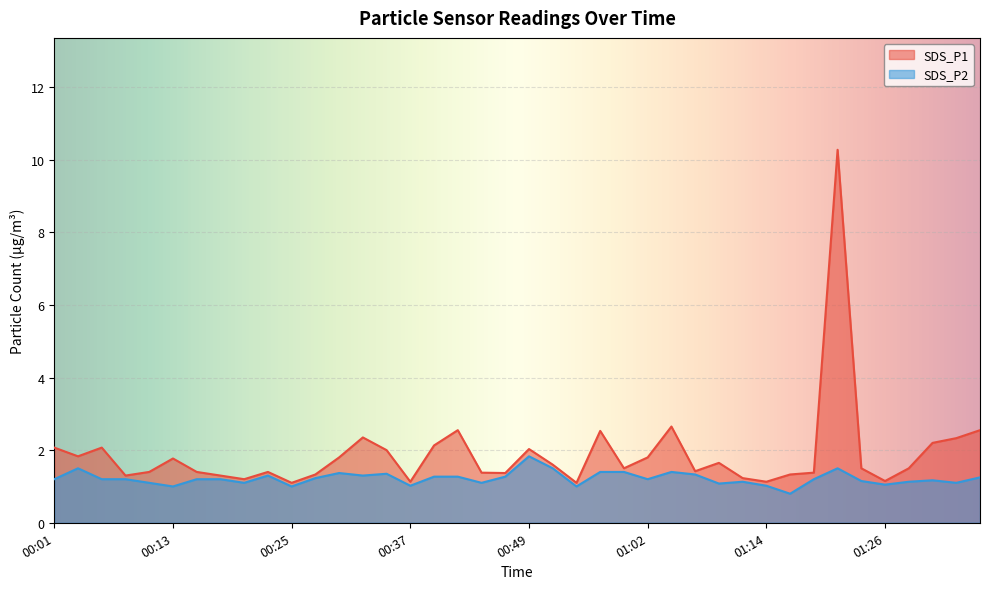

Reading right to left, list all the values displayed in this chart.

SDS_P1: 01:36=2.5	01:34=2.3	01:31=2.2	01:29=1.5	01:26=1.1	01:24=1.5	01:21=10.3	01:19=1.4	01:17=1.3	01:14=1.1	01:12=1.2	01:09=1.6	01:07=1.4	01:04=2.6	01:02=1.8	00:59=1.5	00:57=2.5	00:54=1.1	00:52=1.6	00:49=2.0	00:47=1.4	00:44=1.4	00:42=2.5	00:40=2.1	00:37=1.1	00:35=2.0	00:32=2.4	00:30=1.8	00:27=1.3	00:25=1.1	00:23=1.4	00:20=1.2	00:18=1.3	00:15=1.4	00:13=1.8	00:10=1.4	00:08=1.3	00:05=2.1	00:03=1.8	00:01=2.1
SDS_P2: 01:36=1.2	01:34=1.1	01:31=1.2	01:29=1.1	01:26=1.1	01:24=1.1	01:21=1.5	01:19=1.2	01:17=0.8	01:14=1.0	01:12=1.1	01:09=1.1	01:07=1.3	01:04=1.4	01:02=1.2	00:59=1.4	00:57=1.4	00:54=1.0	00:52=1.5	00:49=1.8	00:47=1.3	00:44=1.1	00:42=1.3	00:40=1.3	00:37=1.0	00:35=1.4	00:32=1.3	00:30=1.4	00:27=1.2	00:25=1.0	00:23=1.3	00:20=1.1	00:18=1.2	00:15=1.2	00:13=1.0	00:10=1.1	00:08=1.2	00:05=1.2	00:03=1.5	00:01=1.2